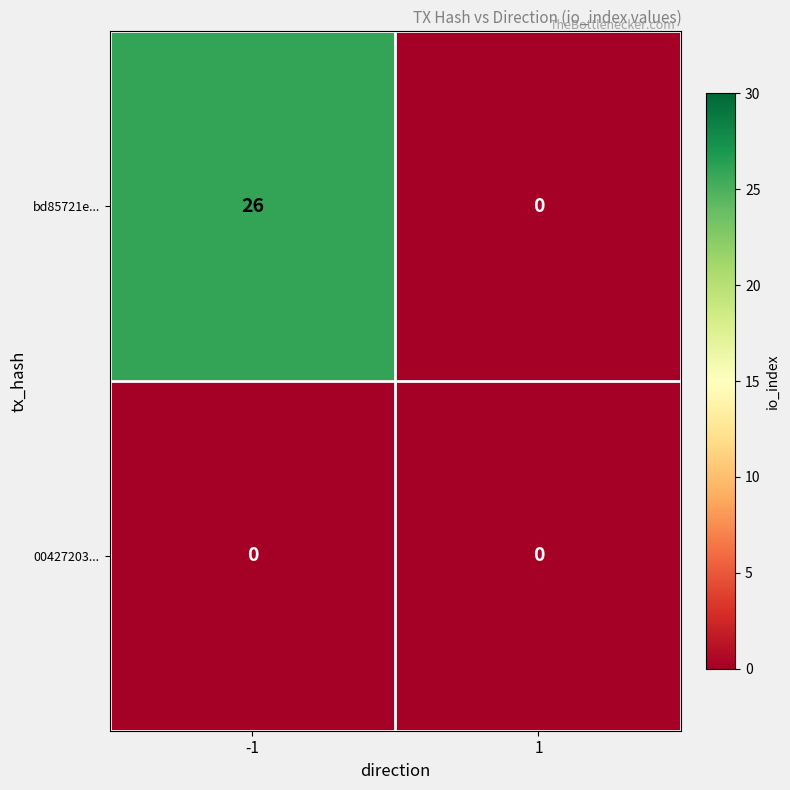

Is it true that bd85721e... equals 18 at -1?

False